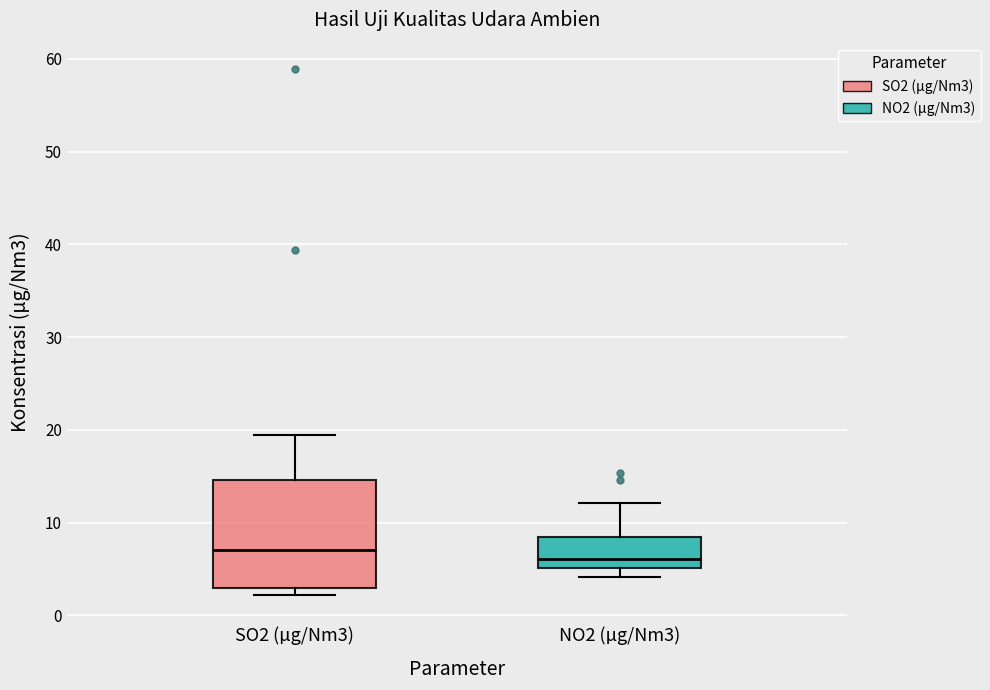

Where is the upper edge of the box for SO2 (µg/Nm3) on the y-axis? The values are not printed on the chart, so give them approximately, as read against the axis.

15